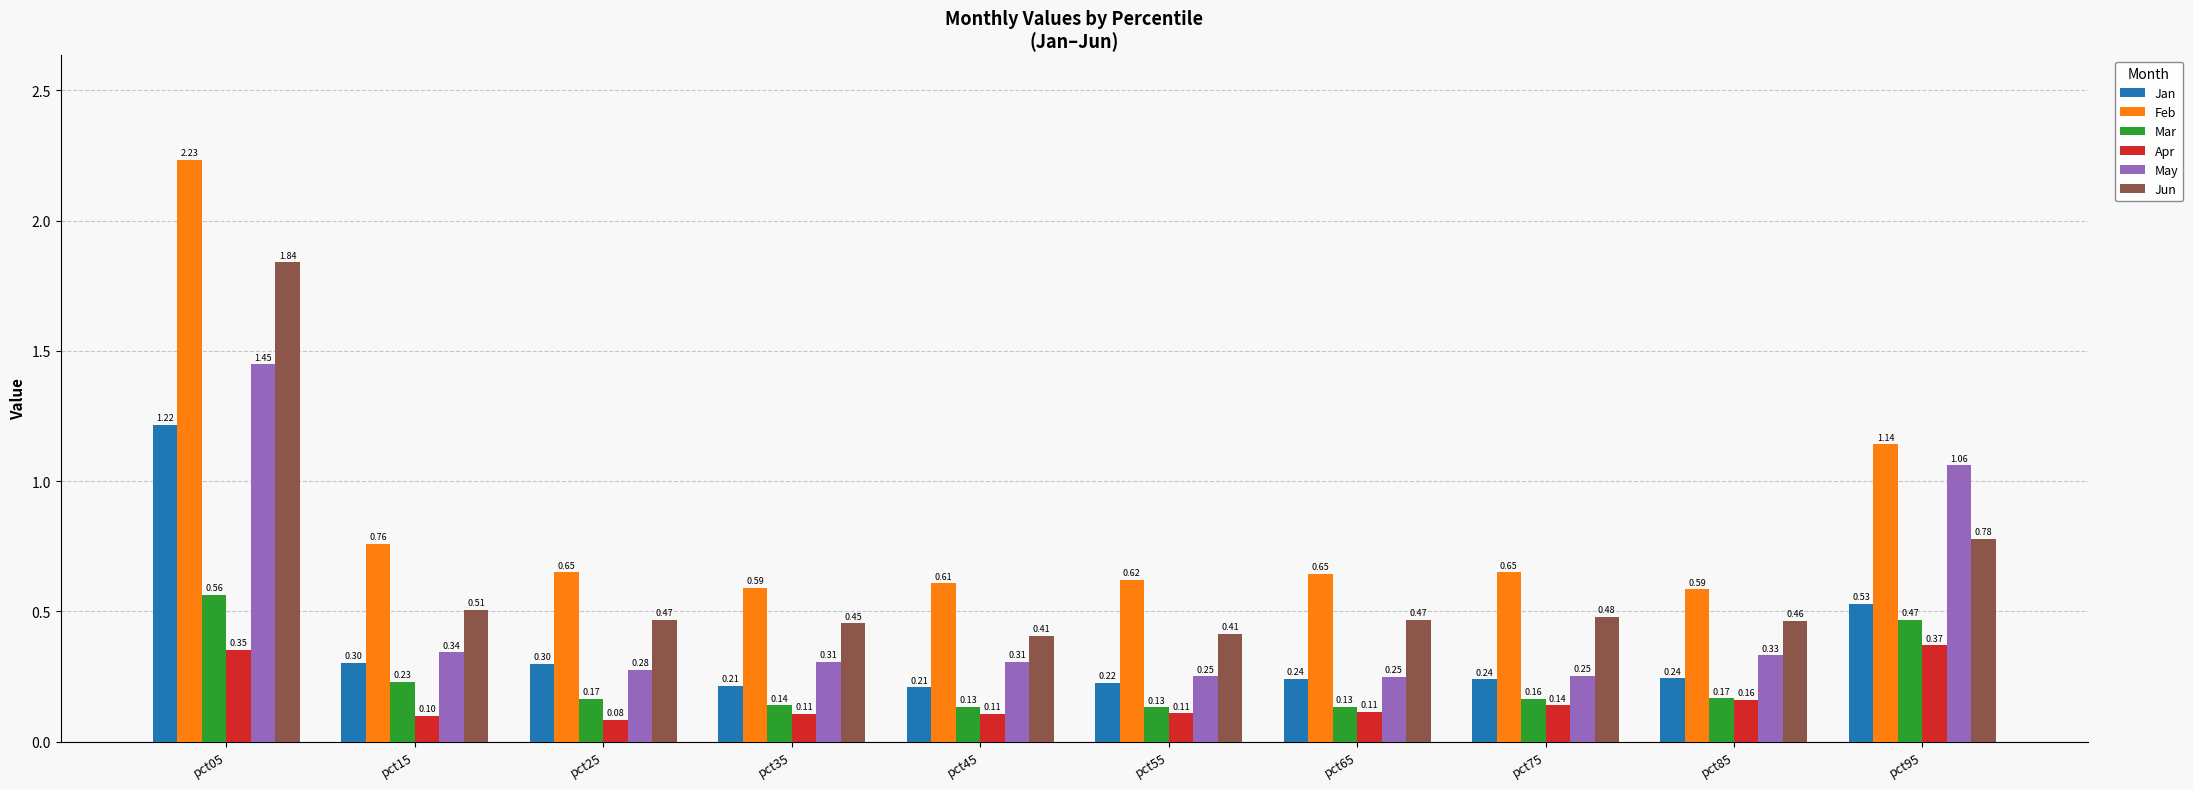

How many bars are there in total?

60